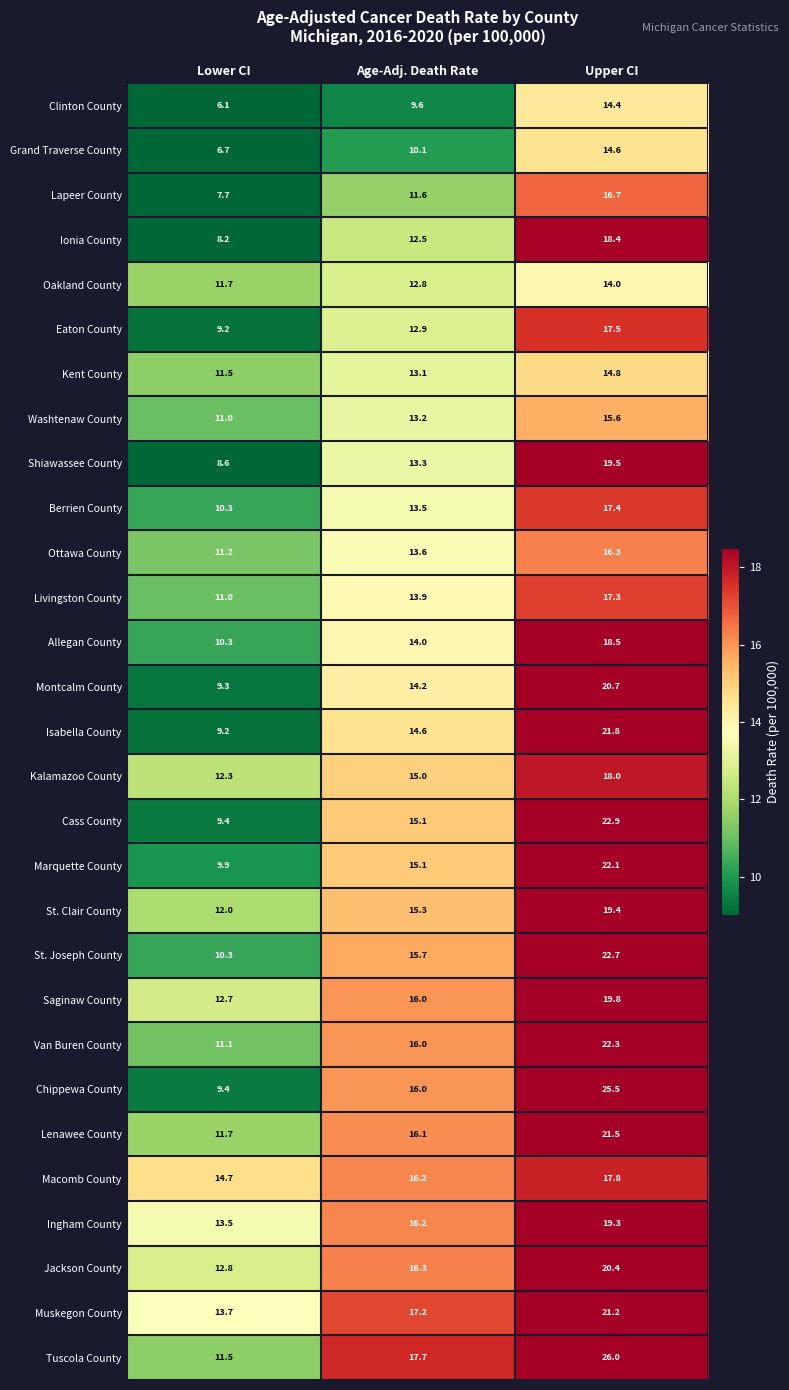

Which series has the widest spread of values?

Chippewa County